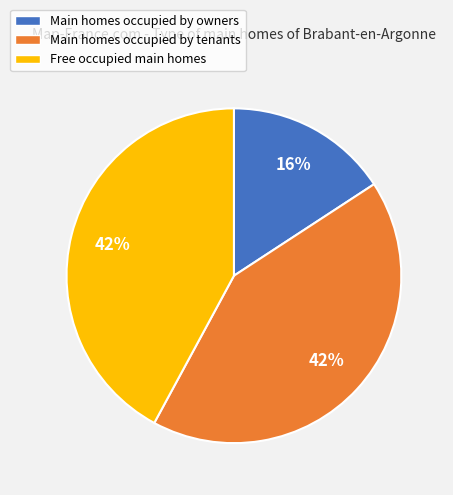

Is there a majority slice in this chart?

No